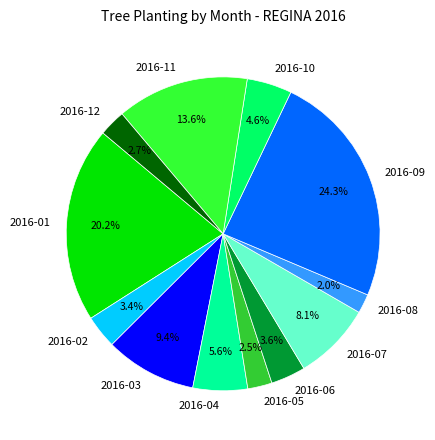

To the nearest percent, what is the difference between the largest and smallest slice percentages?

22%